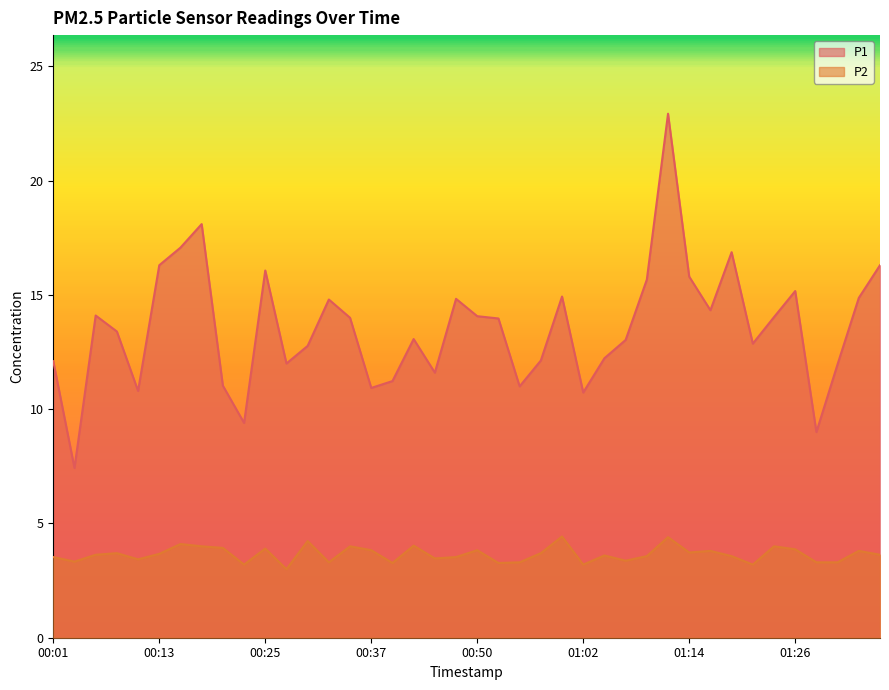

Reading left to right, extract all data points from this chart.

P1: 12.1	7.4	14.1	13.4	10.8	16.3	17.1	18.1	11.0	9.4	16.1	12.0	12.8	14.8	14.0	10.9	11.2	13.1	11.6	14.8	14.1	14.0	11.0	12.1	14.9	10.7	12.2	13.0	15.7	22.9	15.8	14.3	16.9	12.9	14.0	15.2	9.0	12.0	14.9	16.3
P2: 3.5	3.3	3.6	3.7	3.4	3.7	4.1	4.0	3.9	3.2	3.9	3.0	4.2	3.3	4.0	3.8	3.3	4.0	3.5	3.5	3.8	3.3	3.3	3.7	4.4	3.2	3.6	3.4	3.6	4.4	3.7	3.8	3.6	3.2	4.0	3.9	3.3	3.3	3.8	3.6